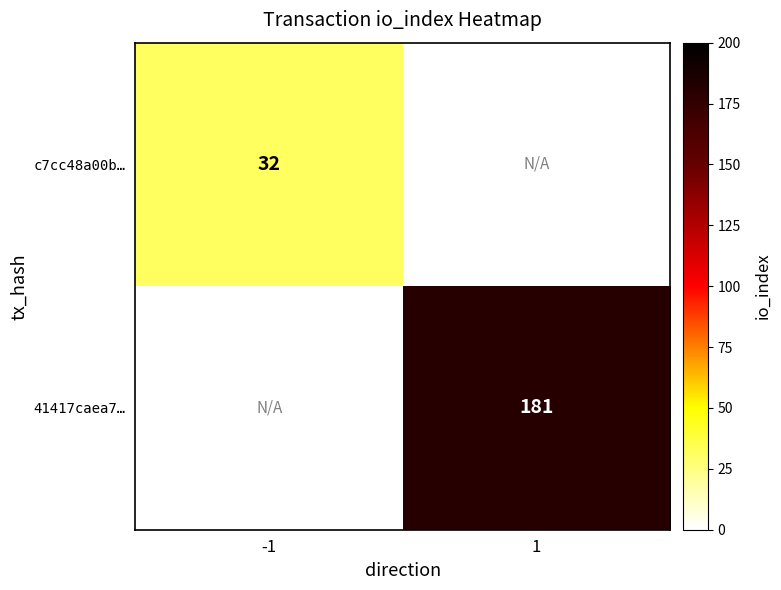

Is it true that 41417caea7… equals 181 at 1?

True